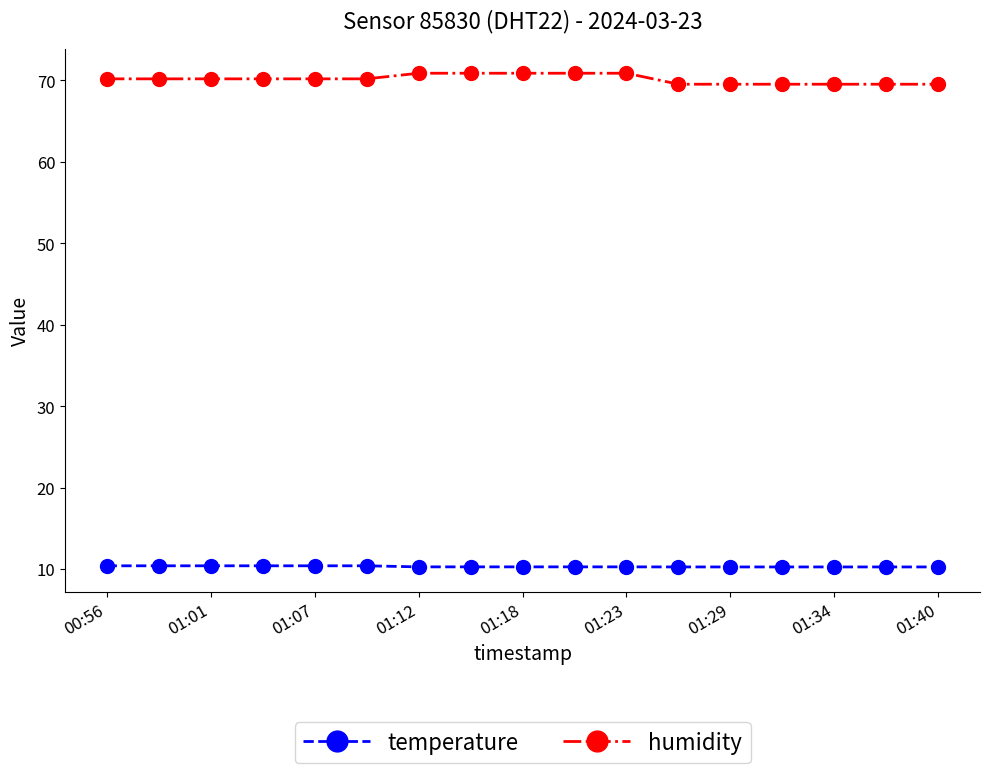

Which series has the largest total across all categories?

humidity